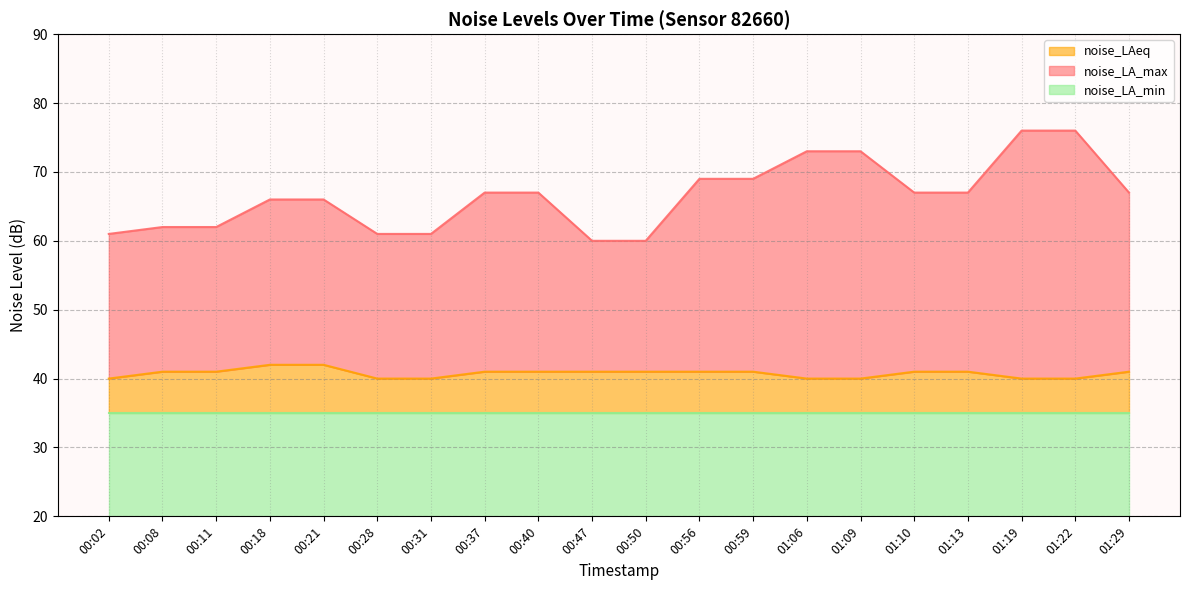

True or false: noise_LAeq has a value of 62 at 00:50.

False